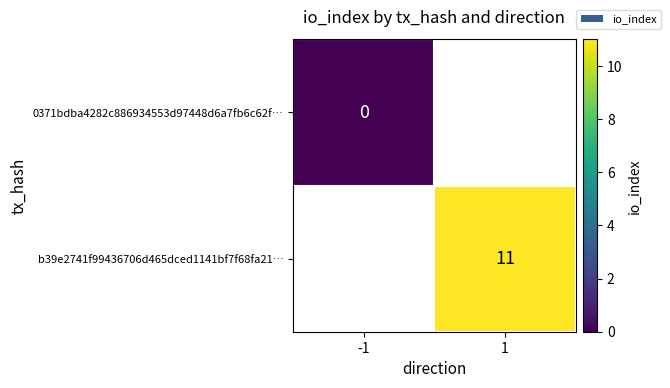

Count the number of categories in the chart.

2